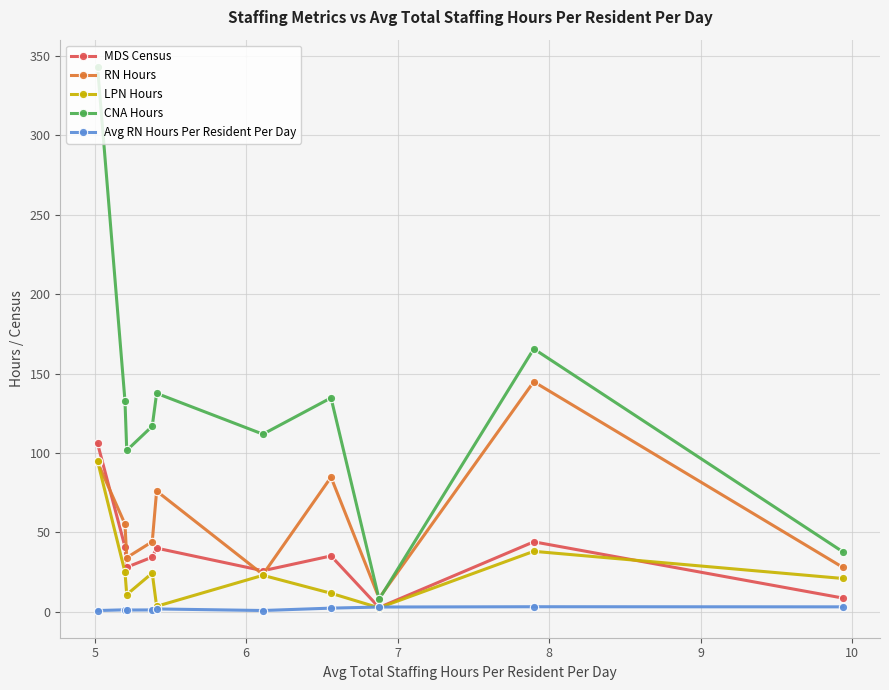

At how many categories does at least one series exceed 92?

8